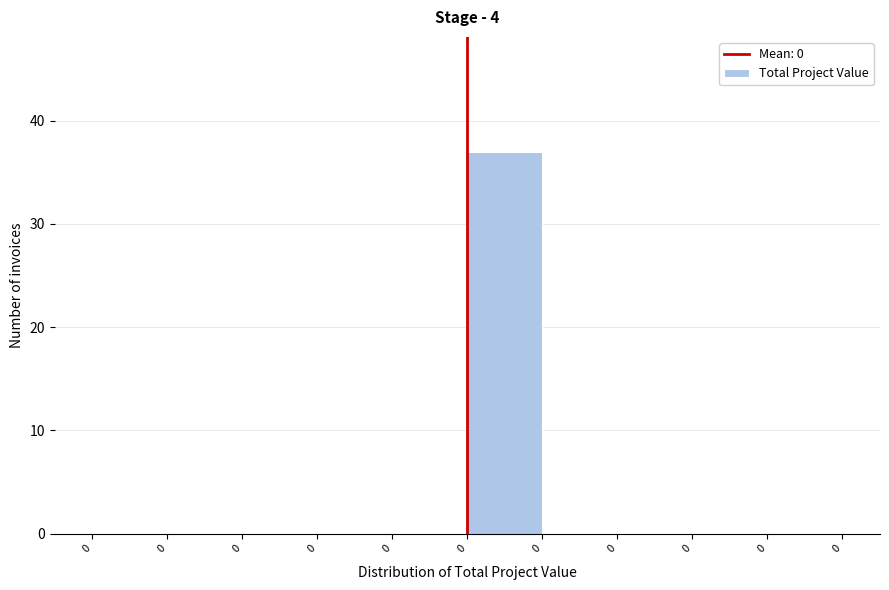

Are the bars horizontal?

No